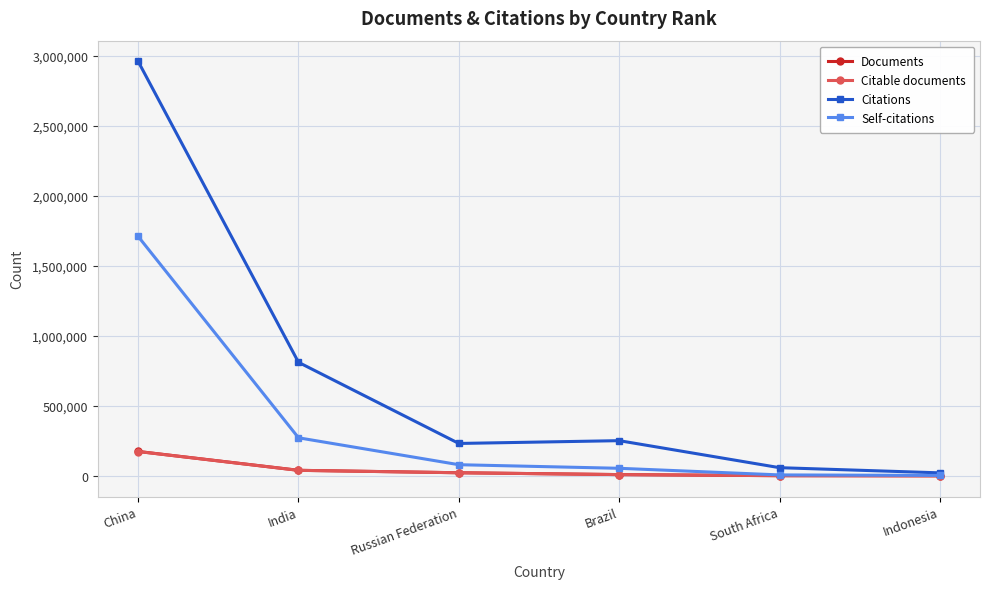

What is the difference between the maximum and minimum values in the Citable documents series?

173493